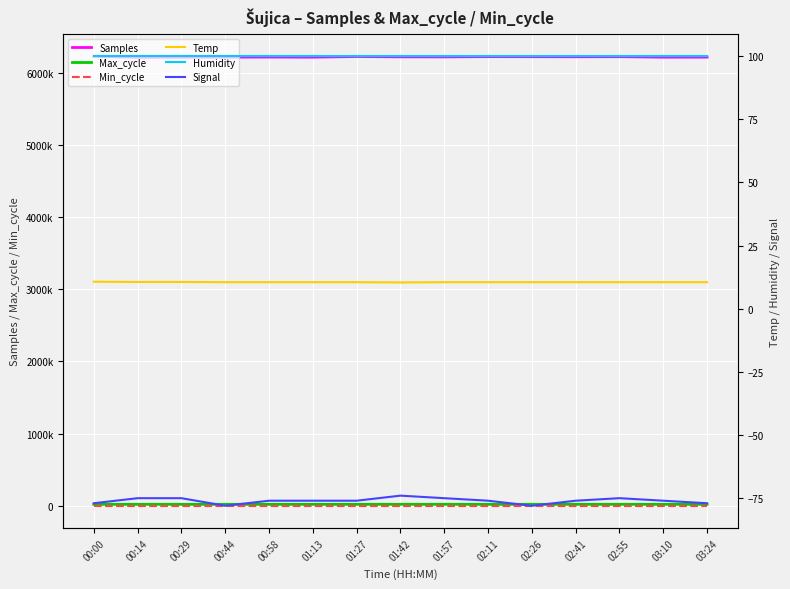

At which label is Min_cycle closest to 23?

00:00